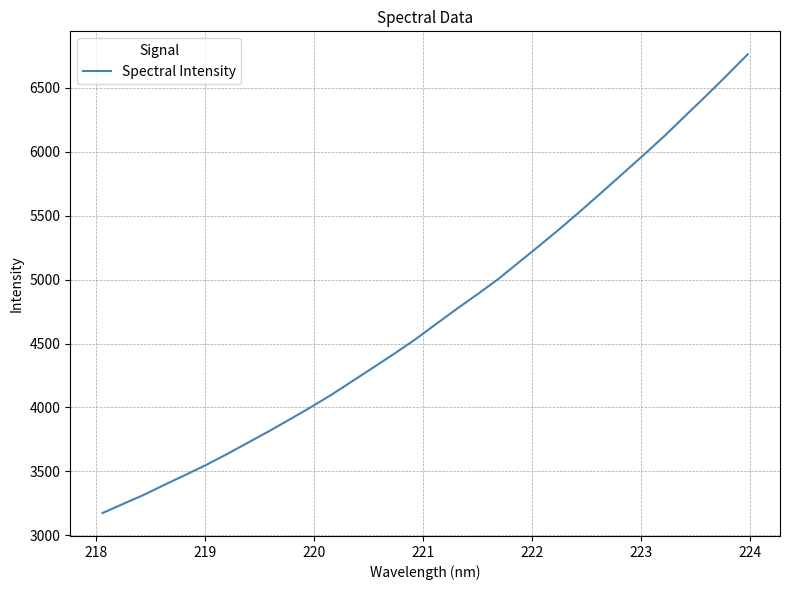

What is the difference between the maximum and minimum values?

3590.7